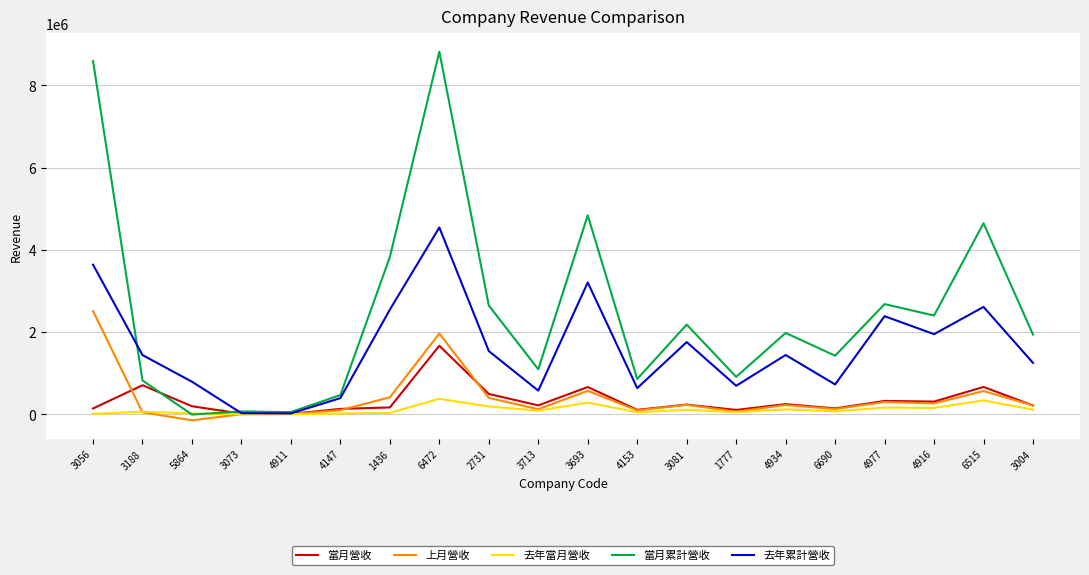

Is this an area chart (filled region under the line)?

No